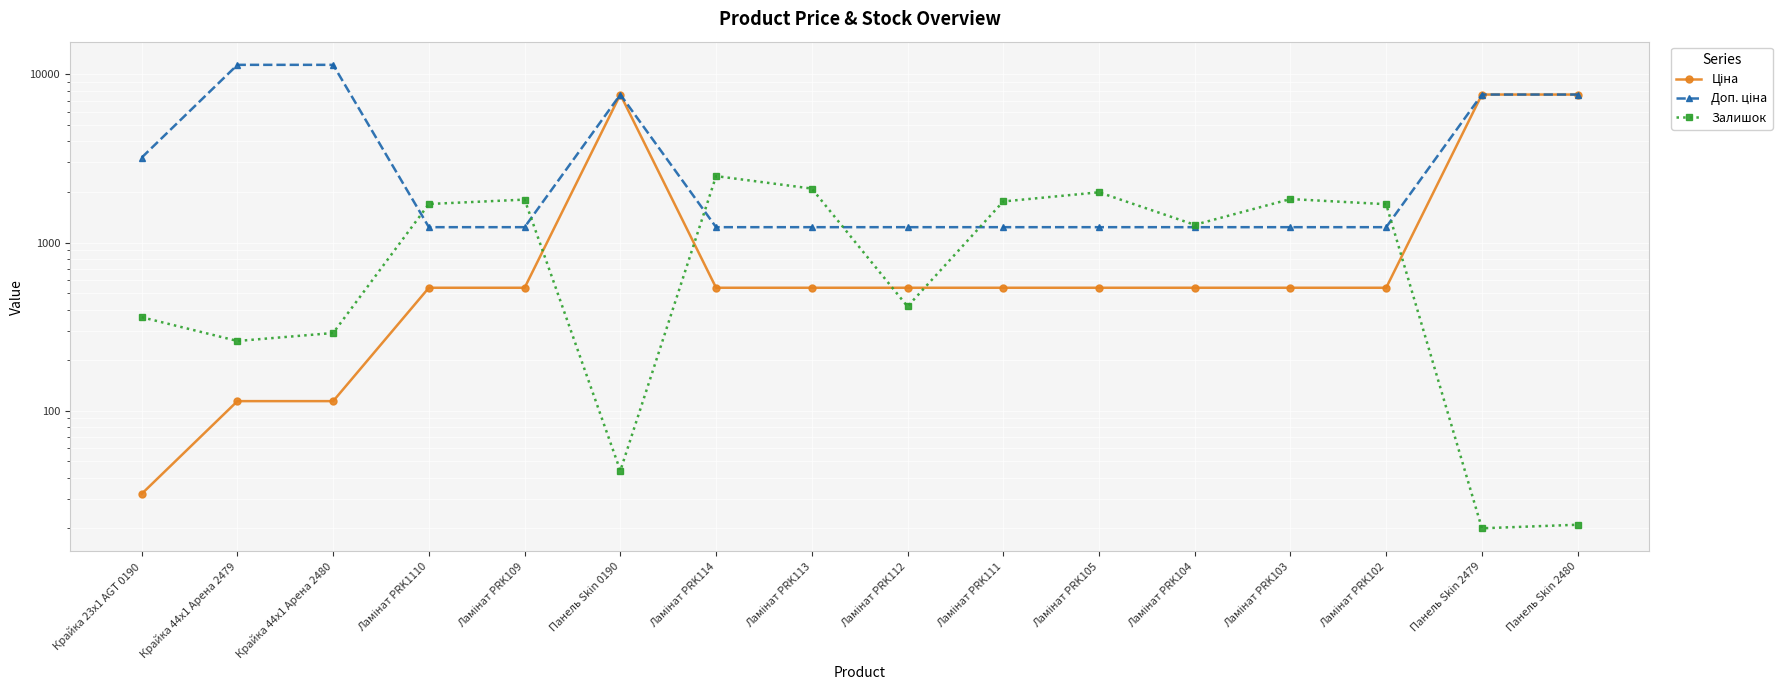

What are all the series names shown in the legend?

Ціна, Доп. ціна, Залишок